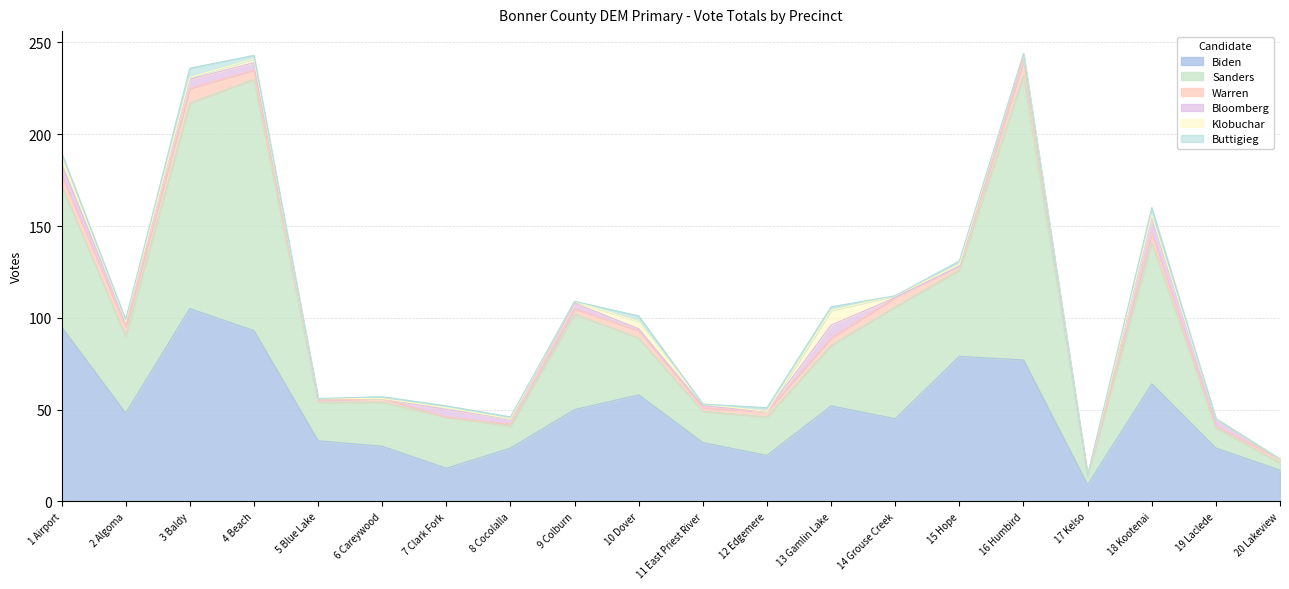

List the labels in order of Sanders value, largest first.

16 Humbird, 4 Beach, 3 Baldy, 1 Airport, 18 Kootenai, 14 Grouse Creek, 9 Colburn, 15 Hope, 2 Algoma, 13 Gamlin Lake, 10 Dover, 7 Clark Fork, 6 Careywood, 5 Blue Lake, 12 Edgemere, 11 East Priest River, 8 Cocolalla, 19 Laclede, 17 Kelso, 20 Lakeview